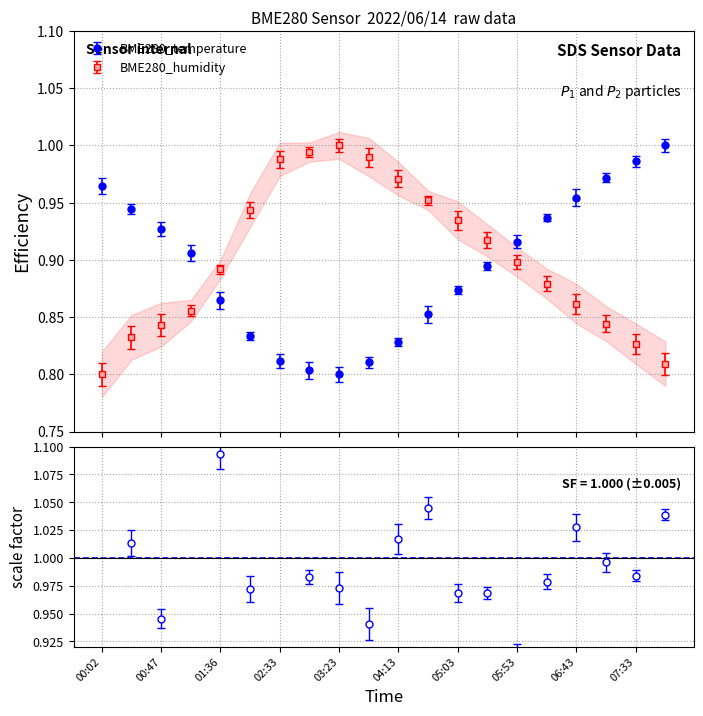

What is the maximum value for BME280_humidity?

1.0